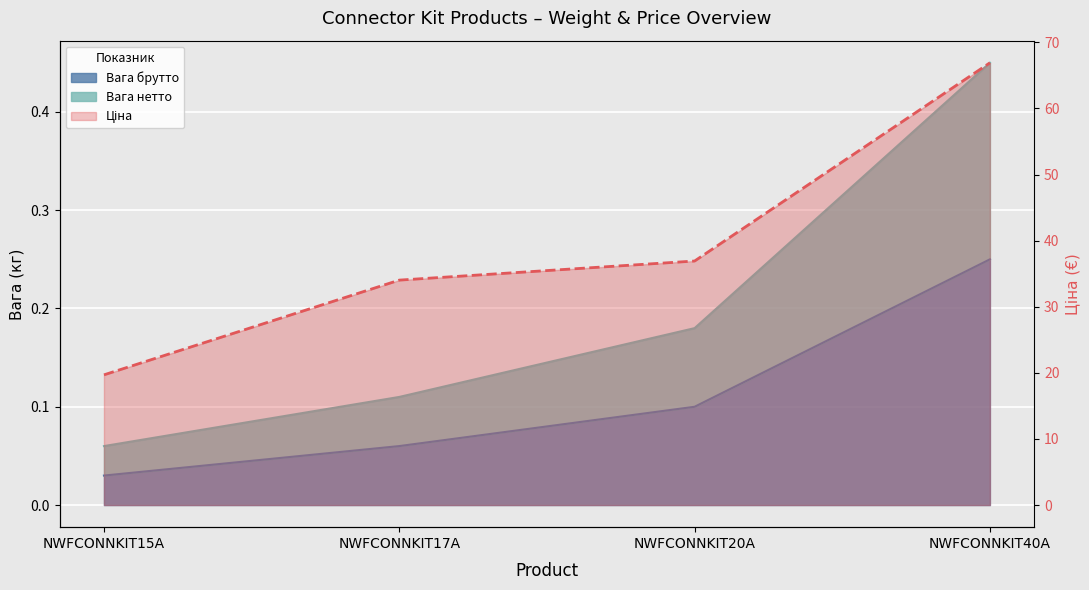

Which series changed the most between NWFCONNKIT15A and NWFCONNKIT40A?

Ціна